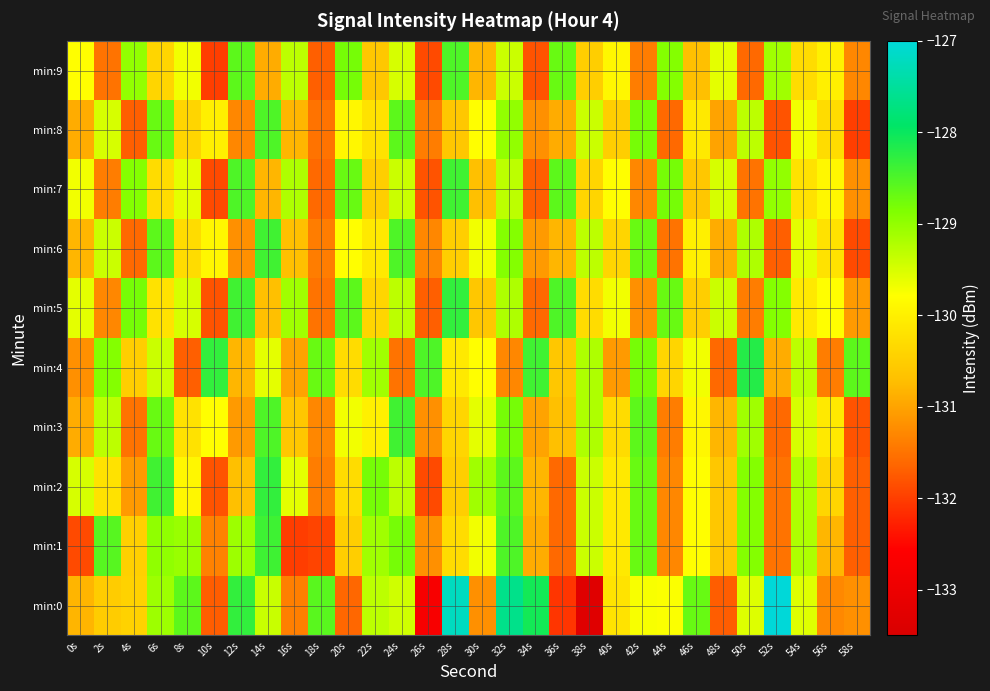

At which category does the chart reach its peak across all series?

52s